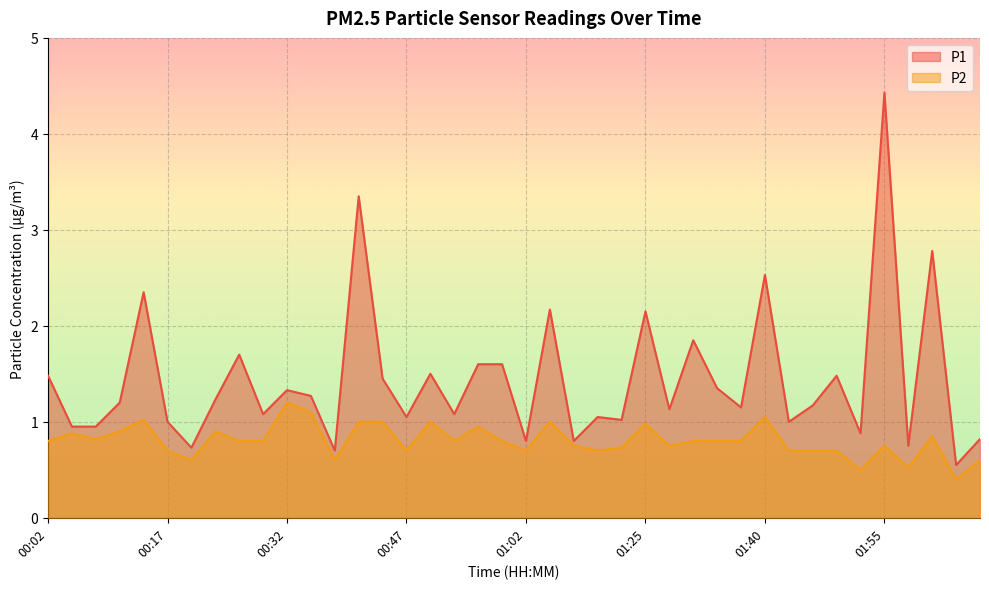

Reading left to right, transcribe all the data shown in this chart.

P1: 00:02=1.5	00:05=0.9	00:08=0.9	00:11=1.2	00:14=2.4	00:17=1.0	00:20=0.7	00:23=1.2	00:26=1.7	00:29=1.1	00:32=1.3	00:35=1.3	00:38=0.7	00:41=3.4	00:44=1.4	00:47=1.1	00:50=1.5	00:53=1.1	00:56=1.6	00:59=1.6	01:02=0.8	01:05=2.2	01:15=0.8	01:18=1.1	01:21=1.0	01:25=2.1	01:28=1.1	01:31=1.9	01:34=1.4	01:37=1.1	01:40=2.5	01:43=1.0	01:46=1.2	01:49=1.5	01:52=0.9	01:55=4.4	01:58=0.8	02:01=2.8	02:04=0.6	02:07=0.8
P2: 00:02=0.8	00:05=0.9	00:08=0.8	00:11=0.9	00:14=1.0	00:17=0.7	00:20=0.6	00:23=0.9	00:26=0.8	00:29=0.8	00:32=1.2	00:35=1.1	00:38=0.6	00:41=1.0	00:44=1.0	00:47=0.7	00:50=1.0	00:53=0.8	00:56=0.9	00:59=0.8	01:02=0.7	01:05=1.0	01:15=0.8	01:18=0.7	01:21=0.7	01:25=1.0	01:28=0.8	01:31=0.8	01:34=0.8	01:37=0.8	01:40=1.1	01:43=0.7	01:46=0.7	01:49=0.7	01:52=0.5	01:55=0.8	01:58=0.5	02:01=0.8	02:04=0.4	02:07=0.6